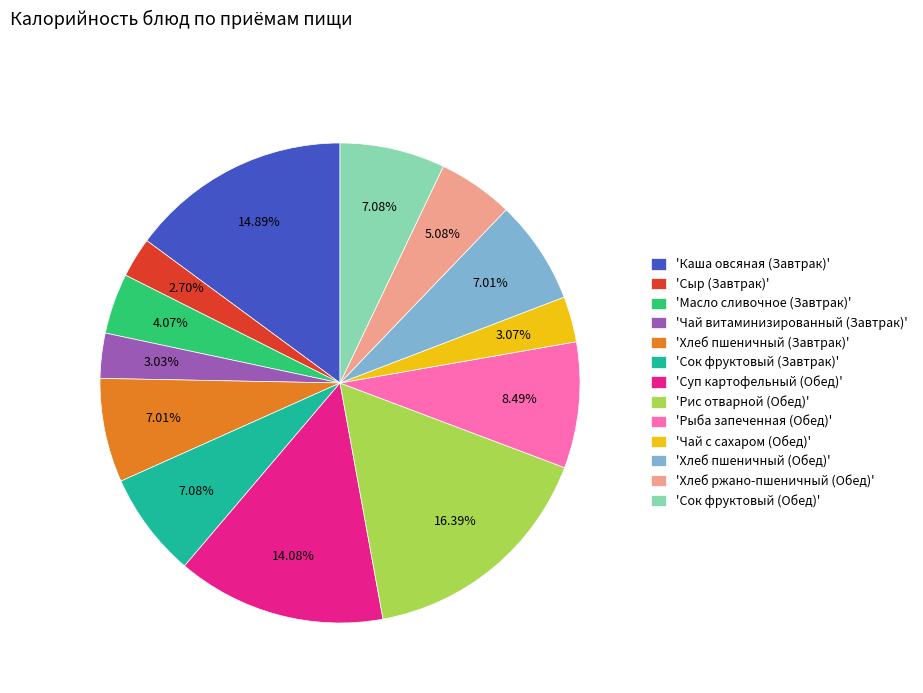

What is the ratio of the value at 'Хлеб пшеничный (Обед)' to the value at 'Хлеб ржано-пшеничный (Обед)'?

1.4